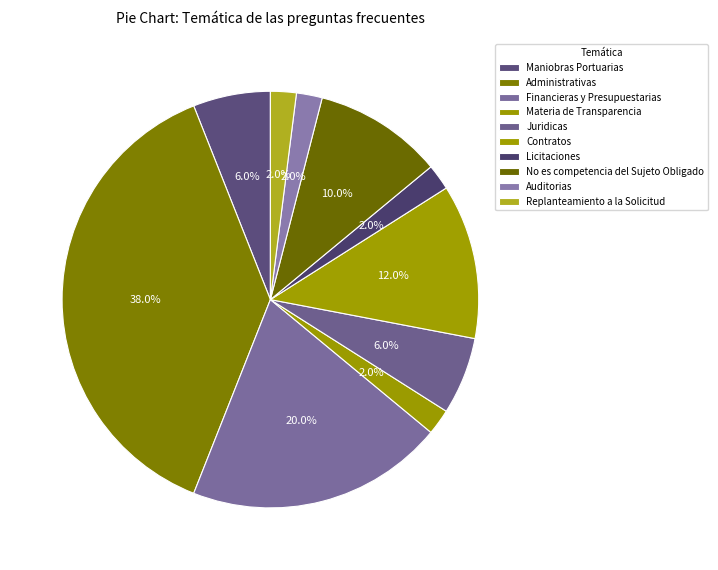

What is the ratio of the value at Maniobras Portuarias to the value at Administrativas?

0.2